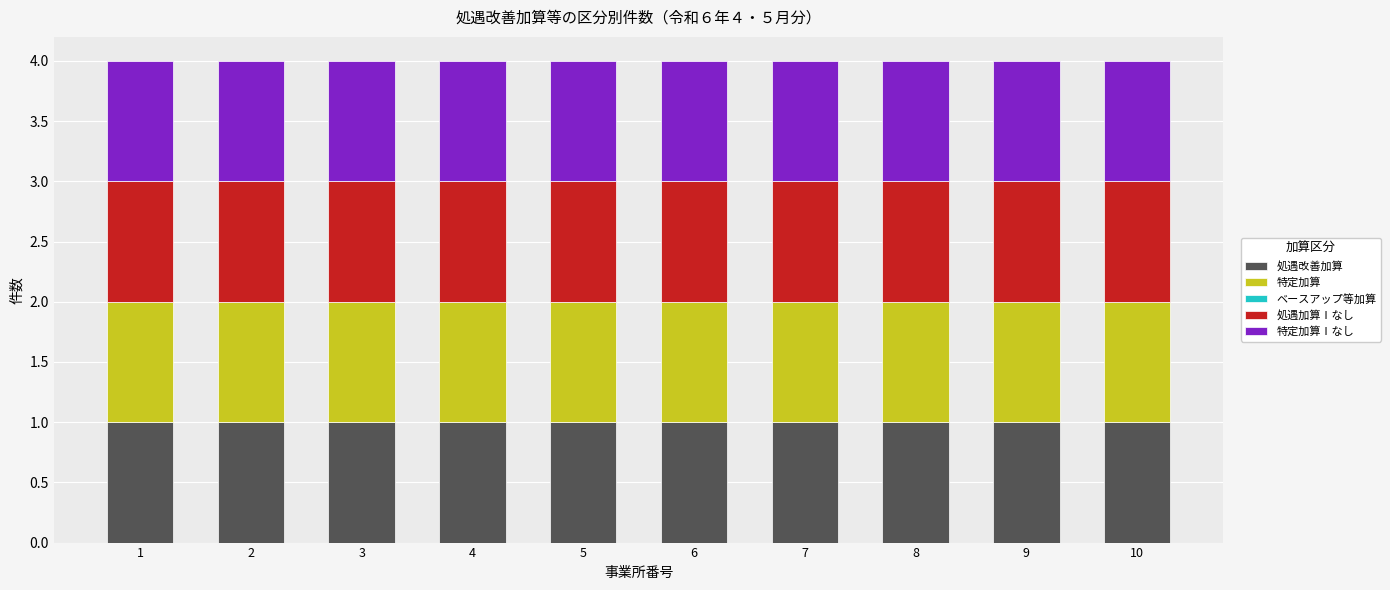

Is it true that 特定加算Ⅰなし equals 2 at 9?

False